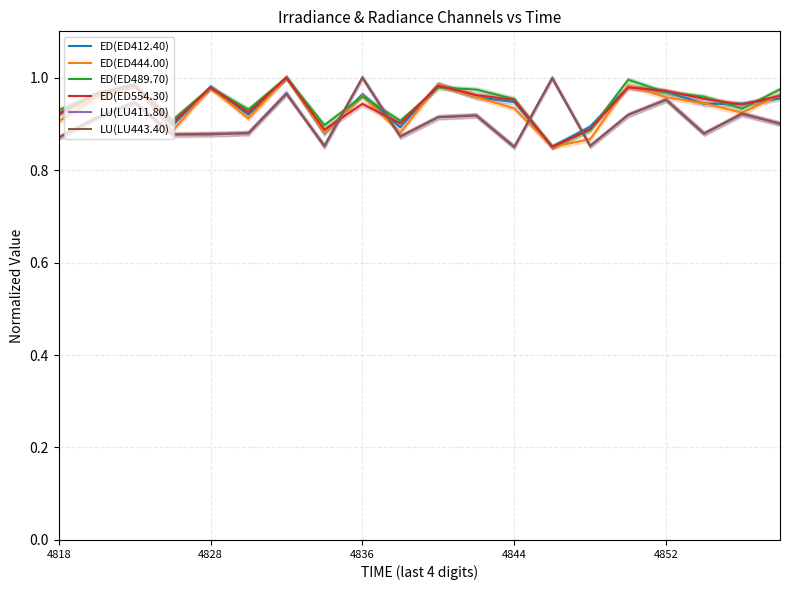

The LU(LU411.80) series shows 0.9 at 18. True or false?

True